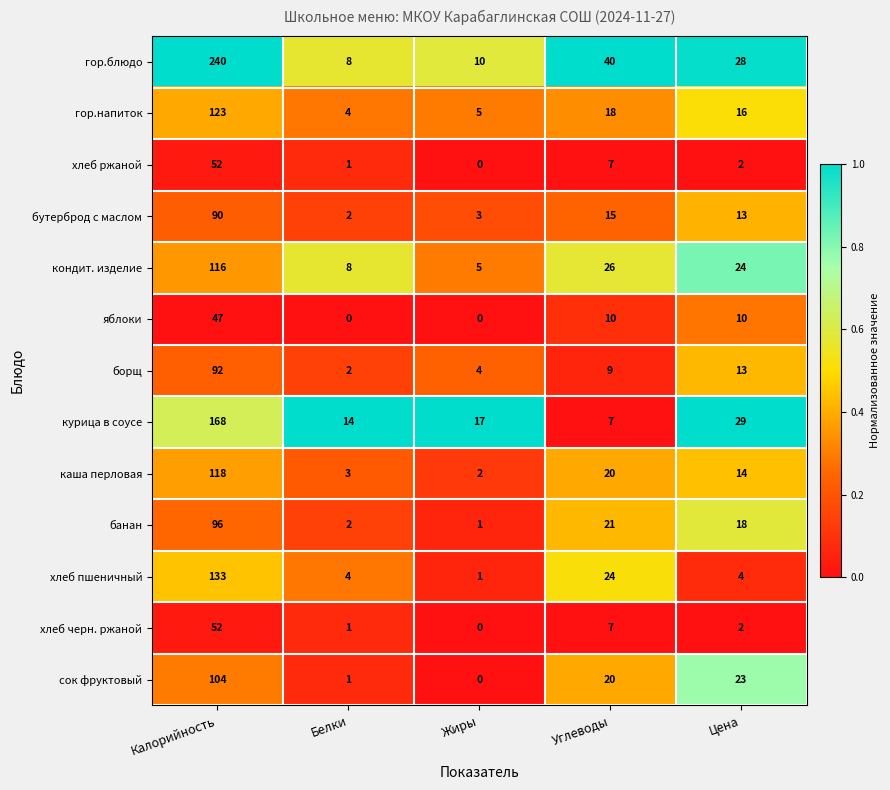

What value does the хлеб пшеничный series have at Калорийность, to the nearest 10?

130